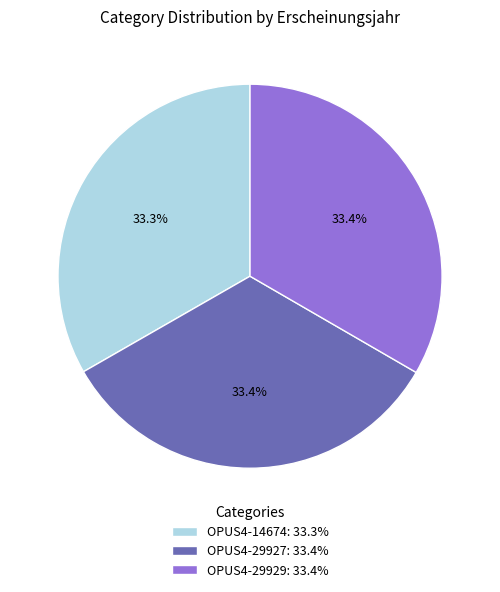

What portion of the pie excludes OPUS4-14674?

66.7%